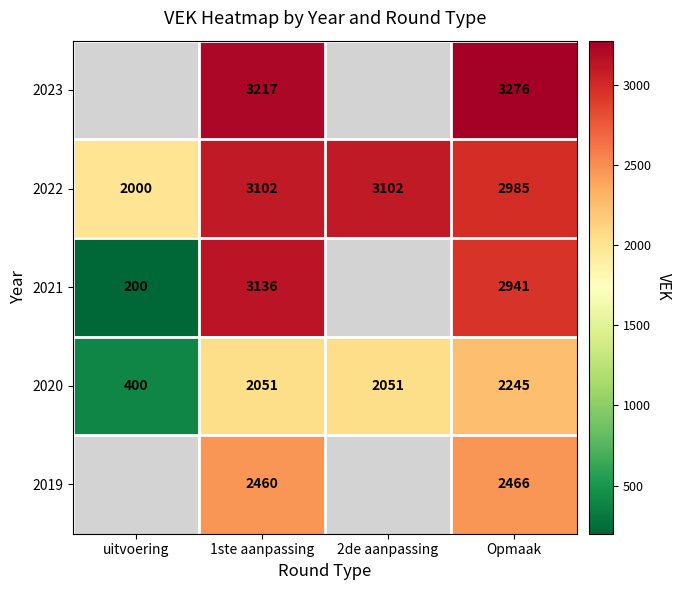

What is the total value across all series at Opmaak?

13913